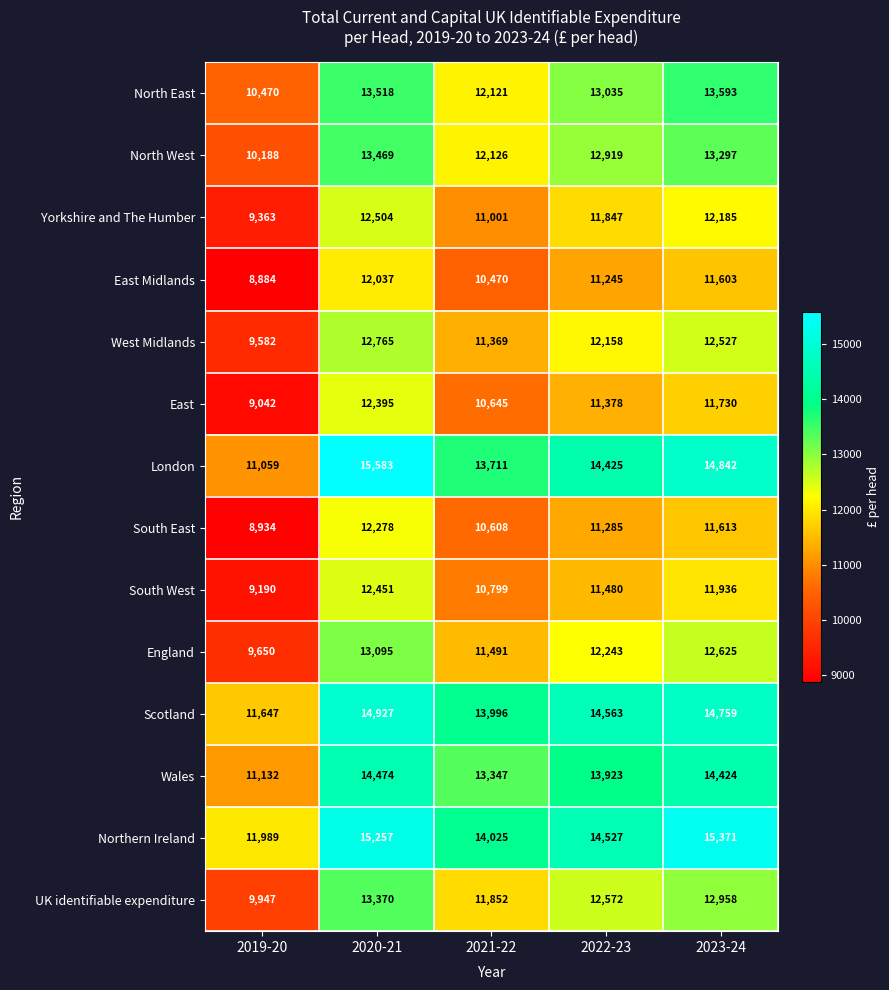

At which label does South East reach its minimum?

2019-20